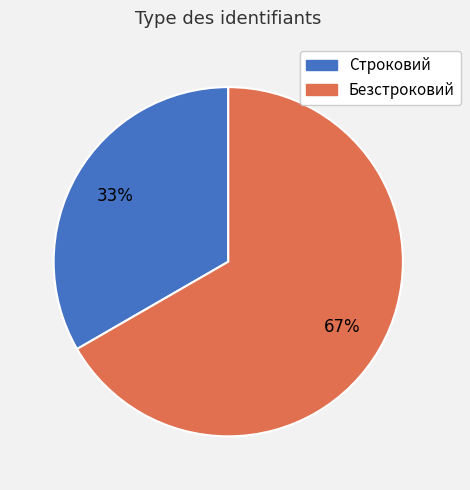

To the nearest percent, what is the average slice percentage?

50%